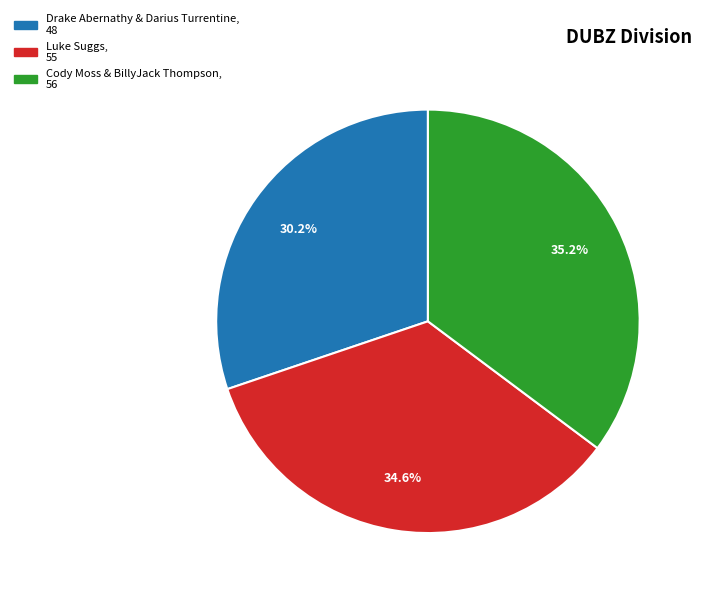

Is there a majority slice in this chart?

No